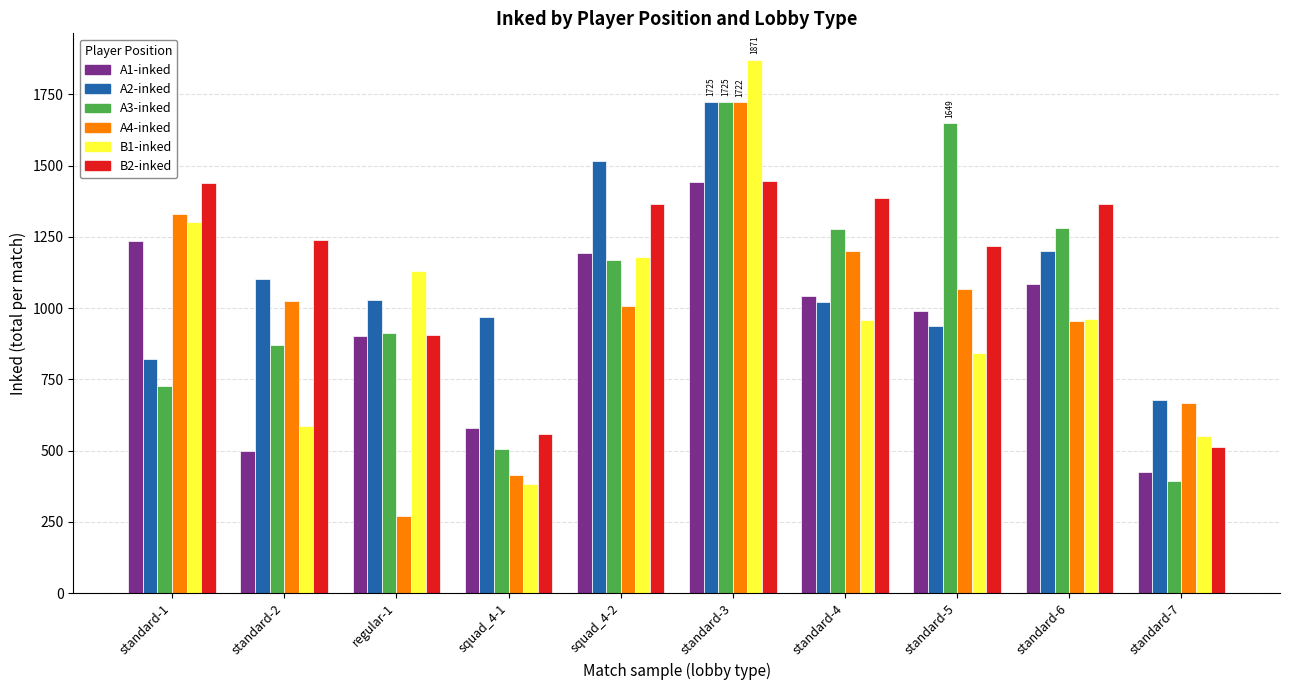

At how many categories does at least one series exceed 1089?

8